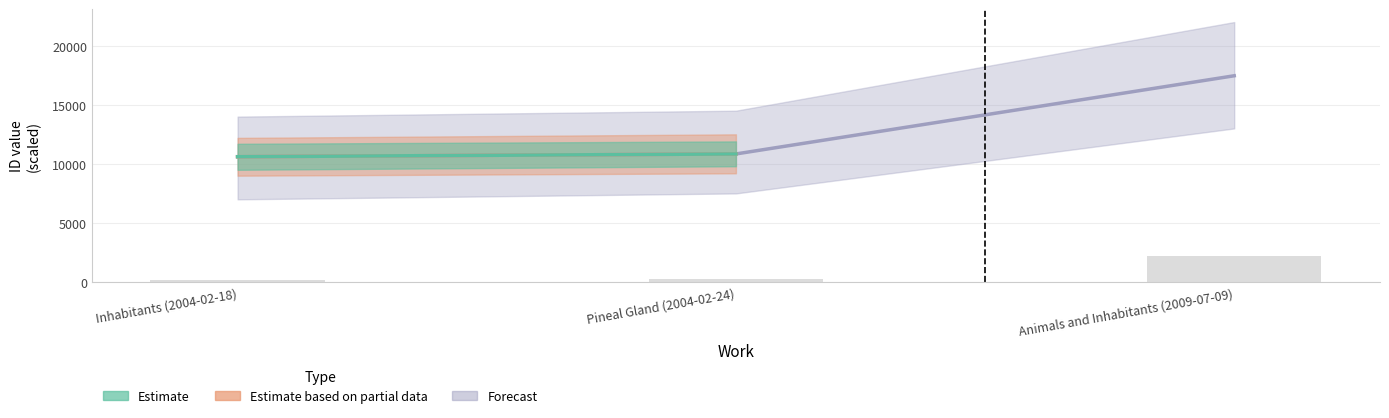

Reading left to right, list all the values displayed in this chart.

work_id: Inhabitants (2004-02-18)=200.0	Pineal Gland (2004-02-24)=268.3	Animals and Inhabitants (2009-07-09)=2200.0
id: Inhabitants (2004-02-18)=10606.0	Pineal Gland (2004-02-24)=10840.0	Animals and Inhabitants (2009-07-09)=17456.0